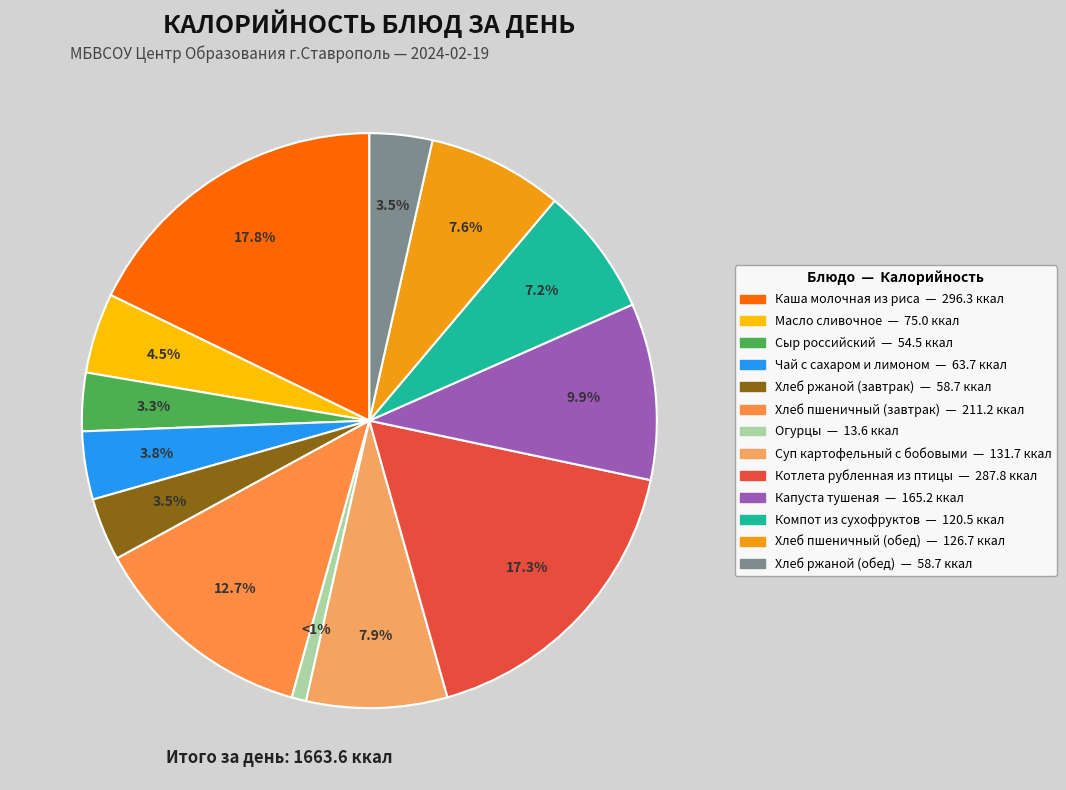

Which has a higher value, Чай с сахаром и лимоном or Каша молочная из риса?

Каша молочная из риса